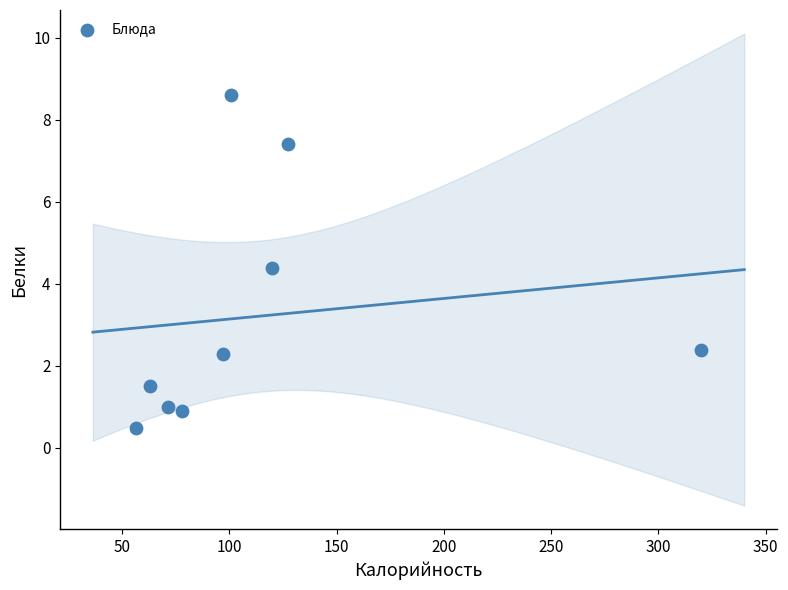

What is the average Y value?

3.2